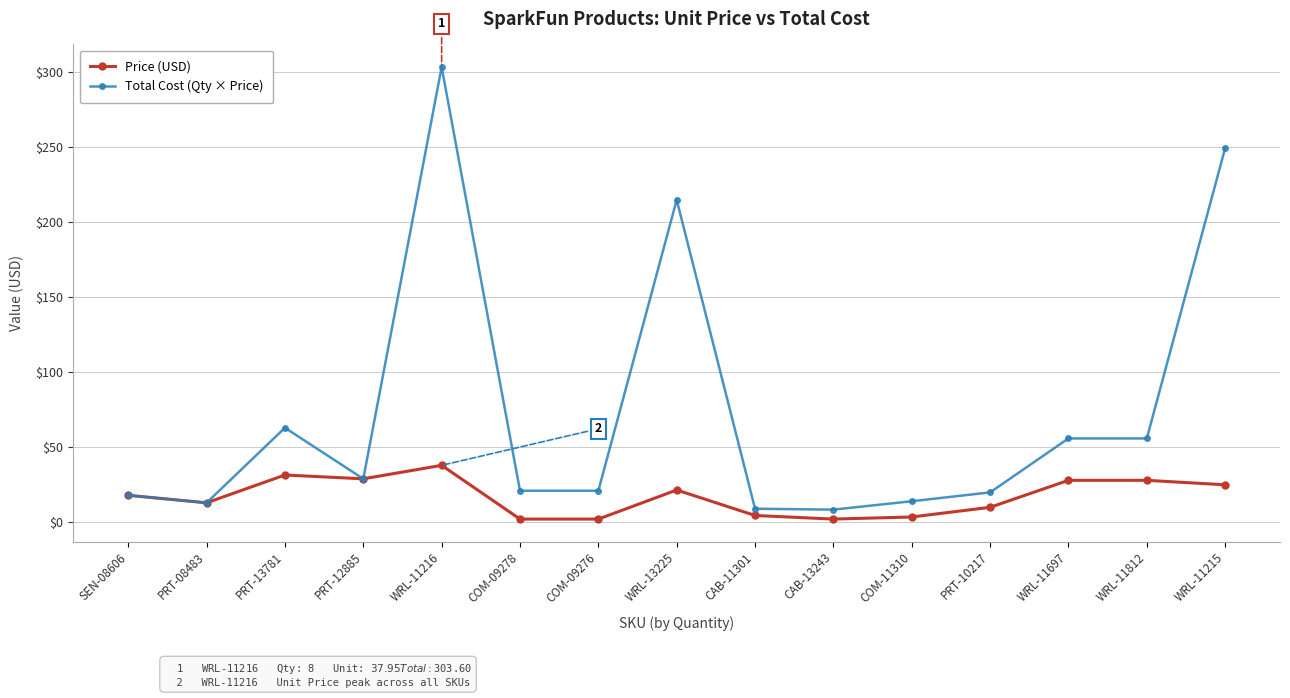

What is the label of the 12th point from the right?

PRT-12885